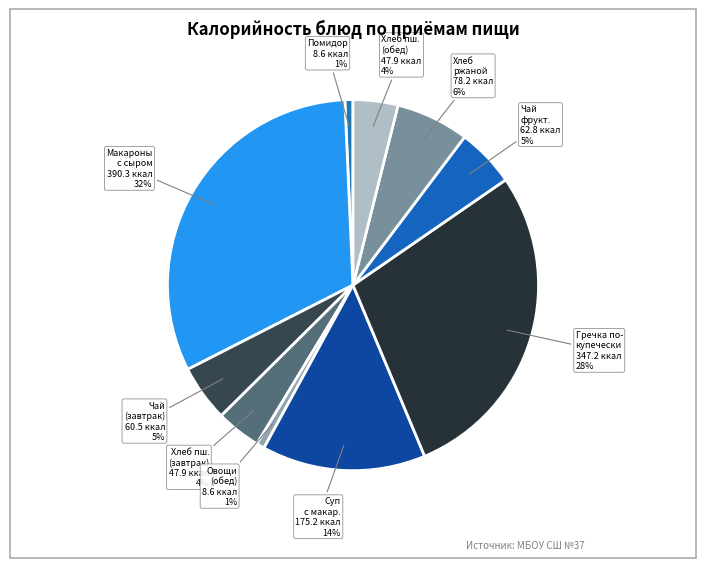

Count the number of slices in the pie.

10